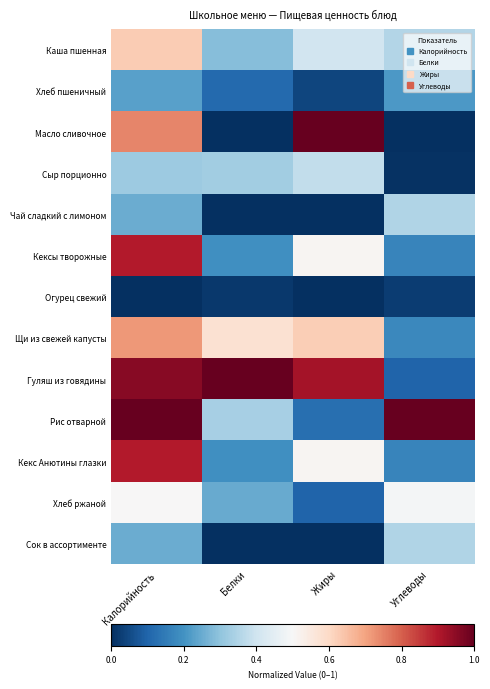

Which series has the widest spread of values?

Масло сливочное